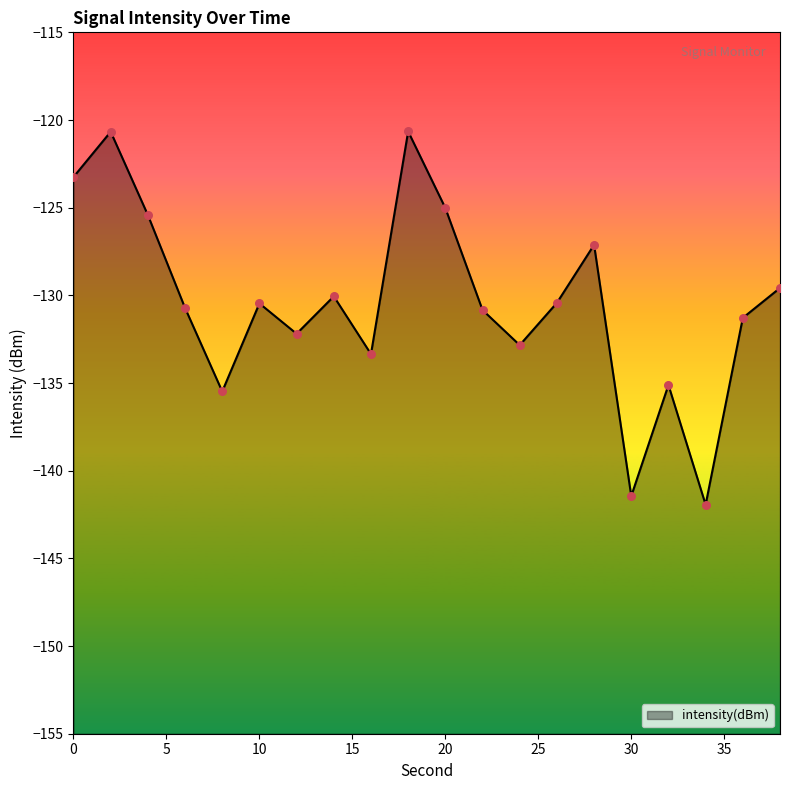

What is the change in value from 10 to 36?

-0.8